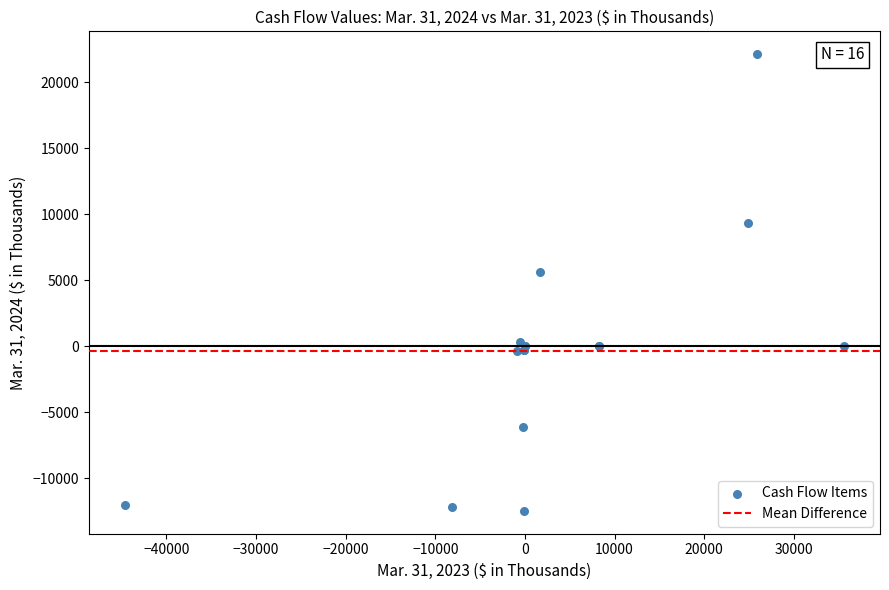

What Y value in the scatter plot is closest to 4821?

5585